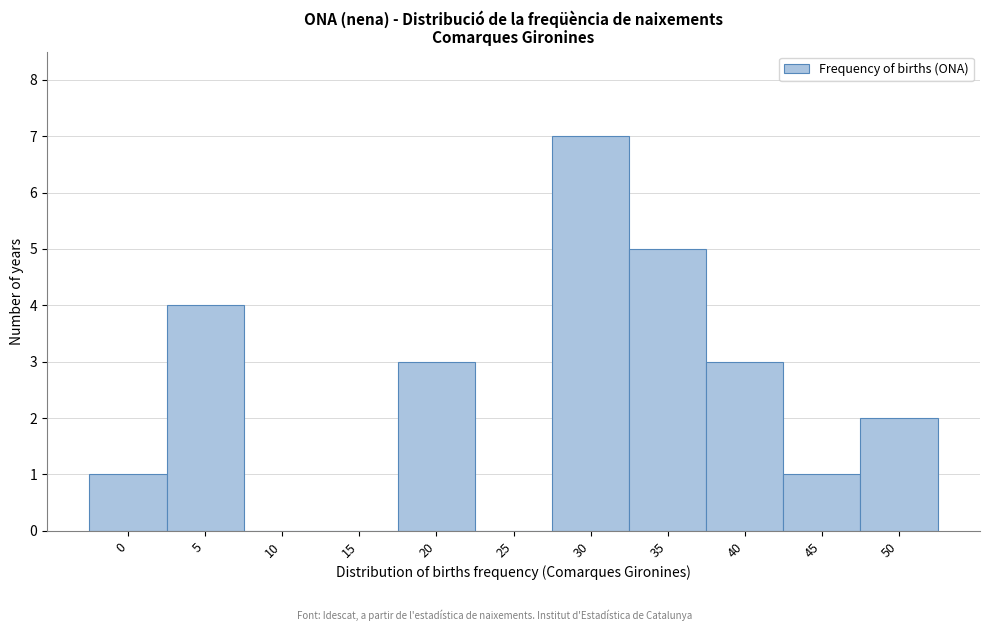

Reading right to left, what are all the values shown in this chart?

50=2	45=1	40=3	35=5	30=7	25=0	20=3	15=0	10=0	5=4	0=1